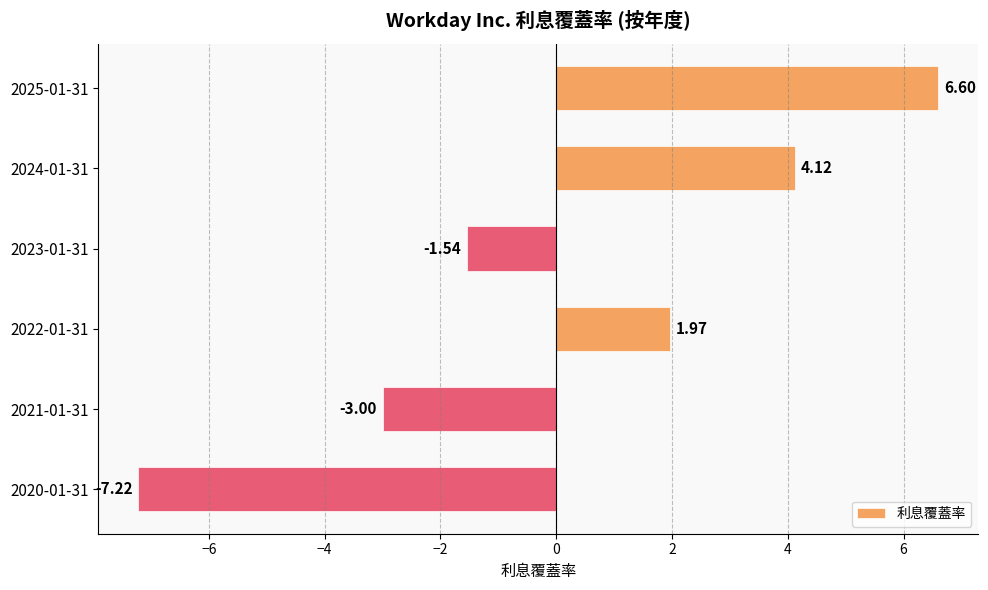

What is the sum of the values at 2021-01-31 and 2025-01-31?

3.6